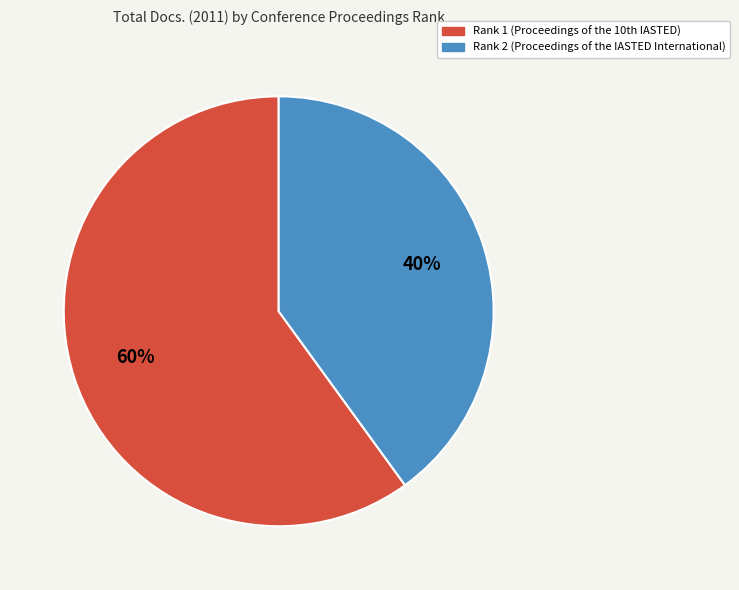

Which category has the smallest portion of the pie?

Rank 2 (Proceedings of the IASTED International)